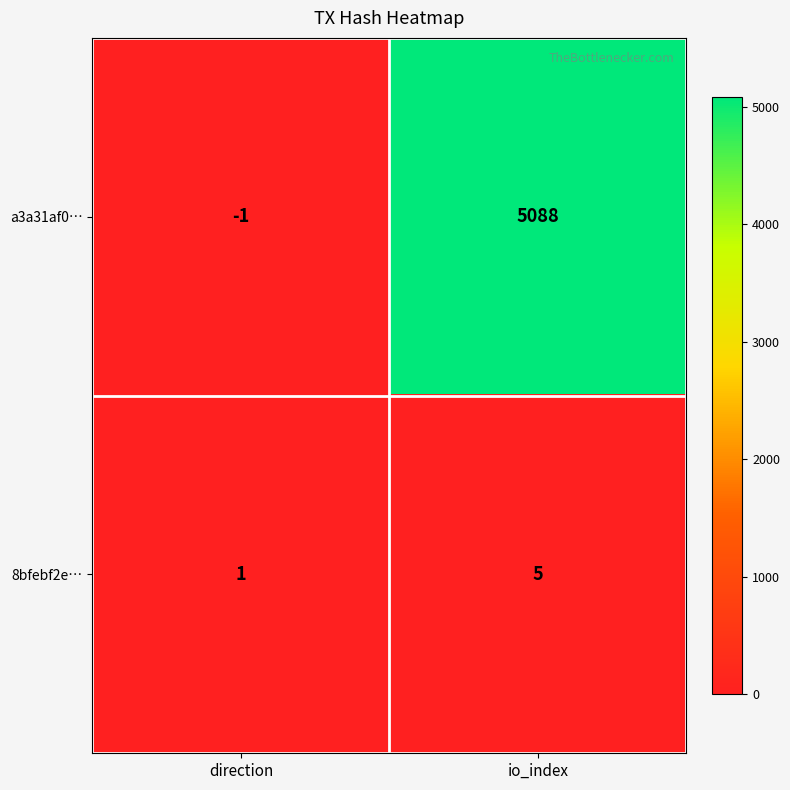

How many series are shown in this chart?

2